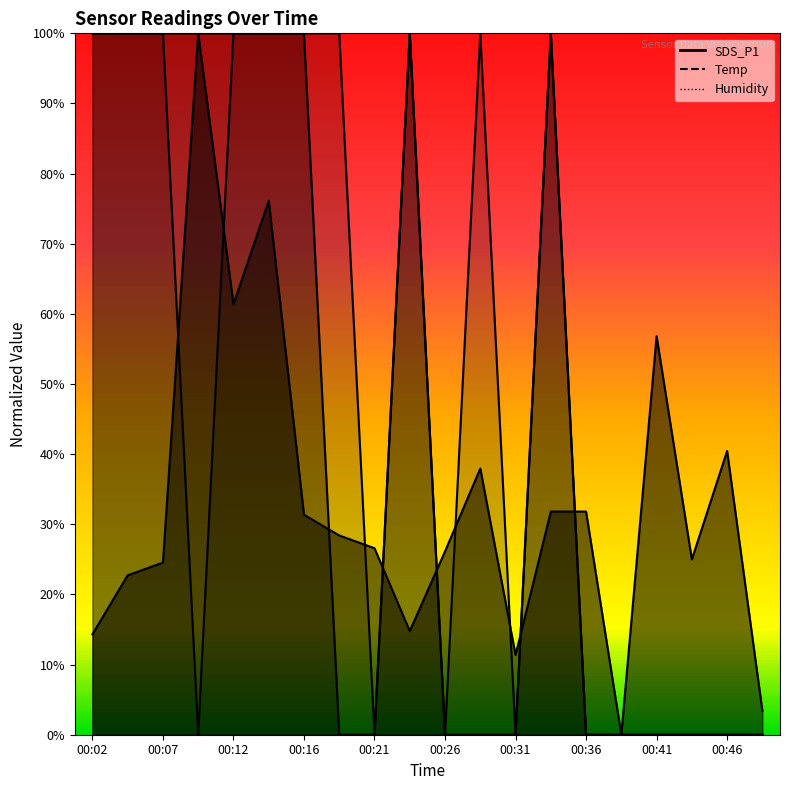

What is the value of the SDS_P1 point at the 9th from the left?

26.6